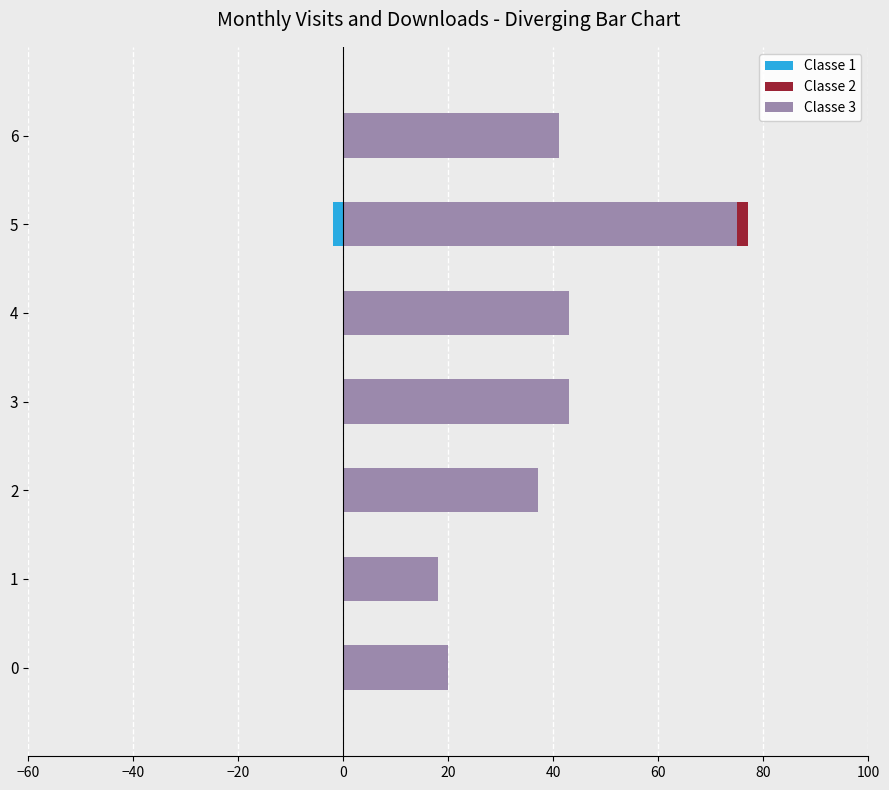

Is it true that Classe 2 equals 4 at 5?

False